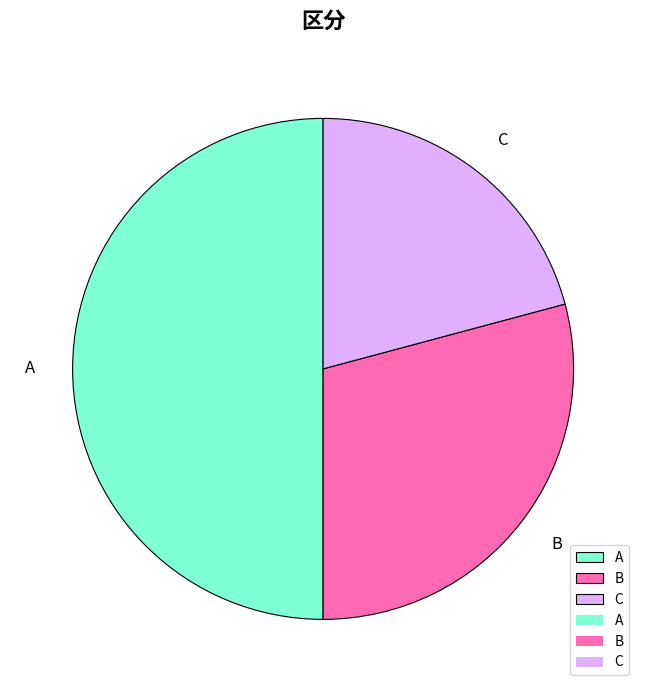

How many slices are in this pie chart?

3